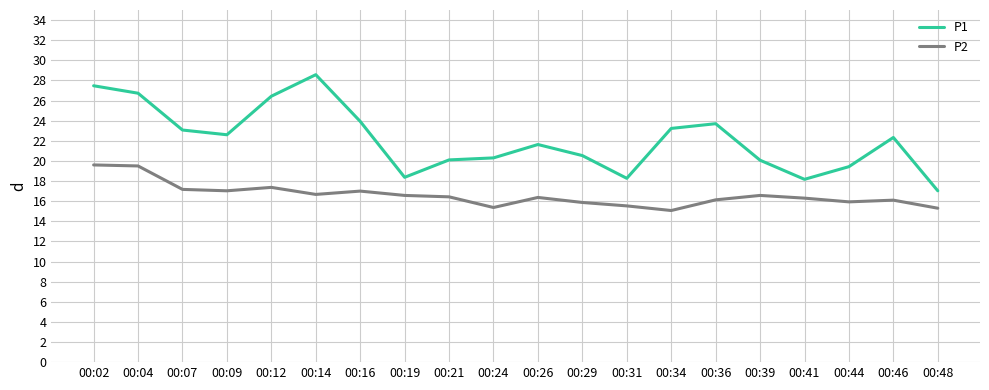

True or false: P1 and P2 cross at least once.

False